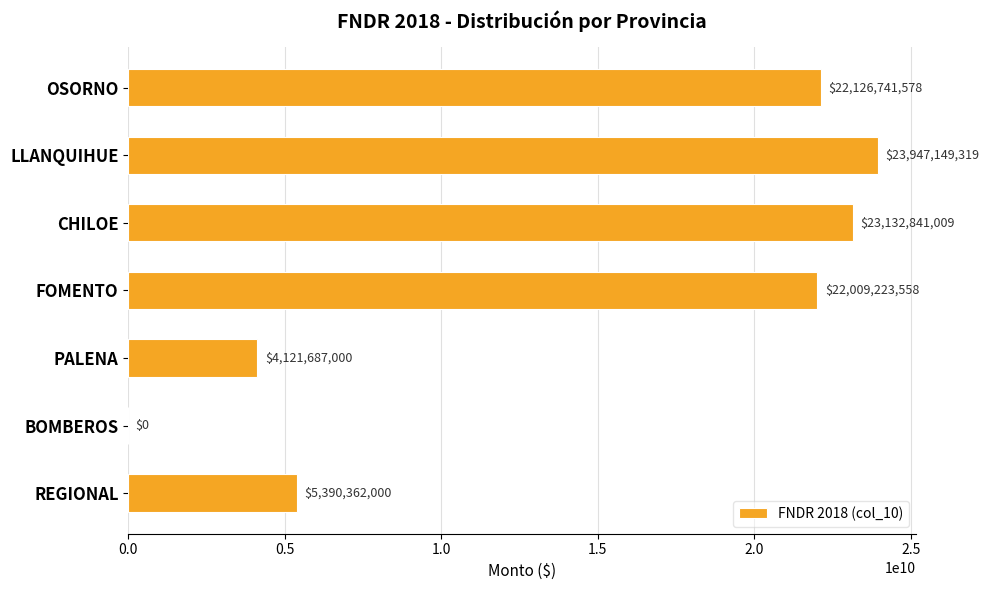

Count the number of categories in the chart.

7